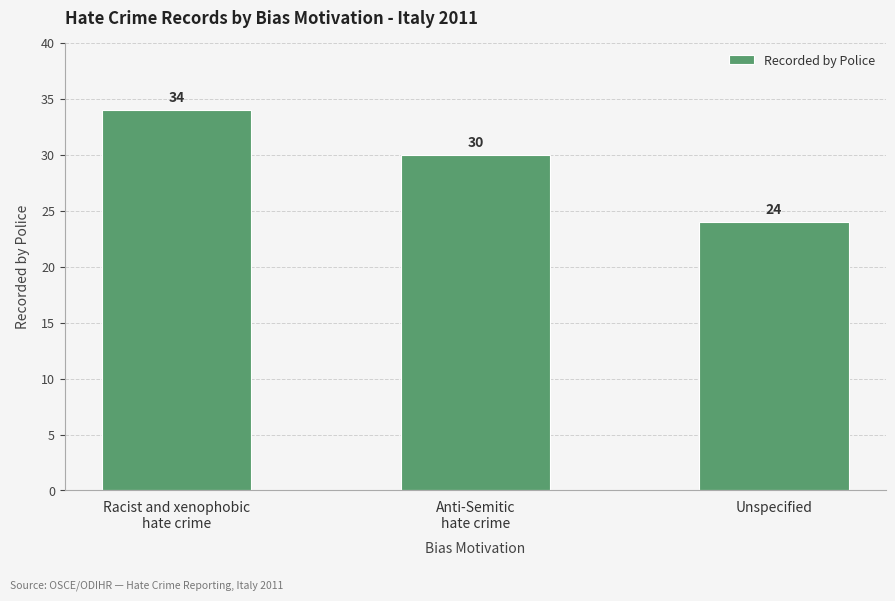

Count the values in the range 24 to 34.

3